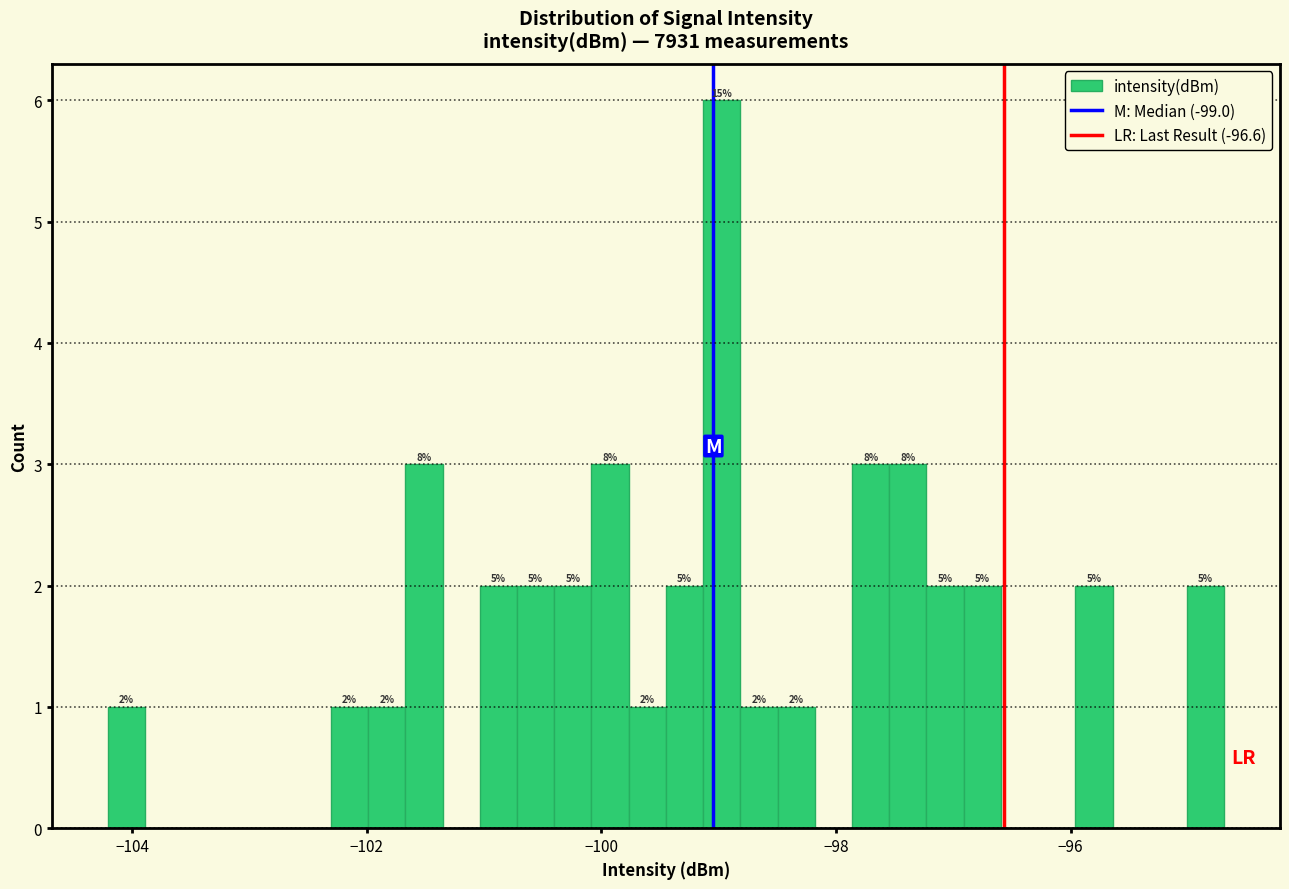

Read against the x-axis, roughly where is the centre of the tallest bar?

-99.0